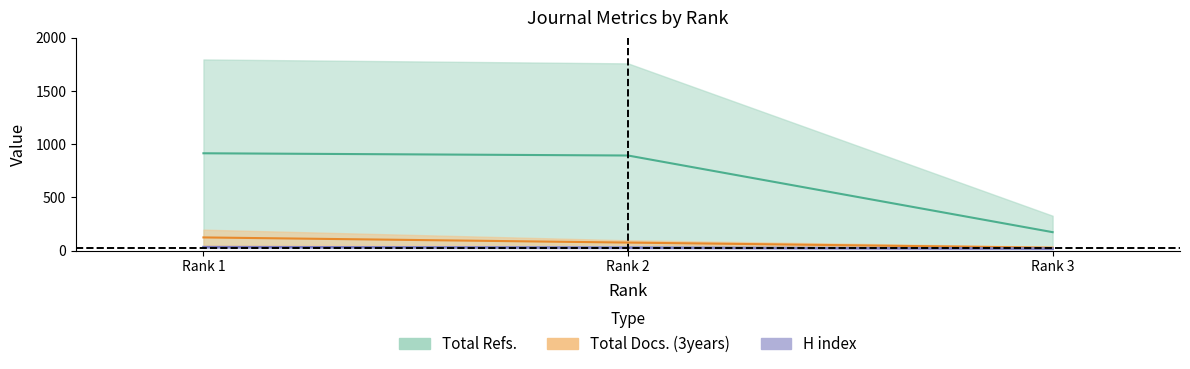

At which label is Total Docs. (3years) closest to 74?

Rank 2